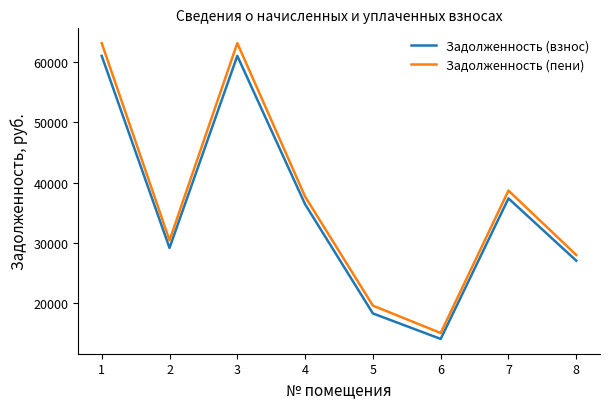

What is the difference between the maximum and minimum values in the Задолженность (пени) series?

48060.6